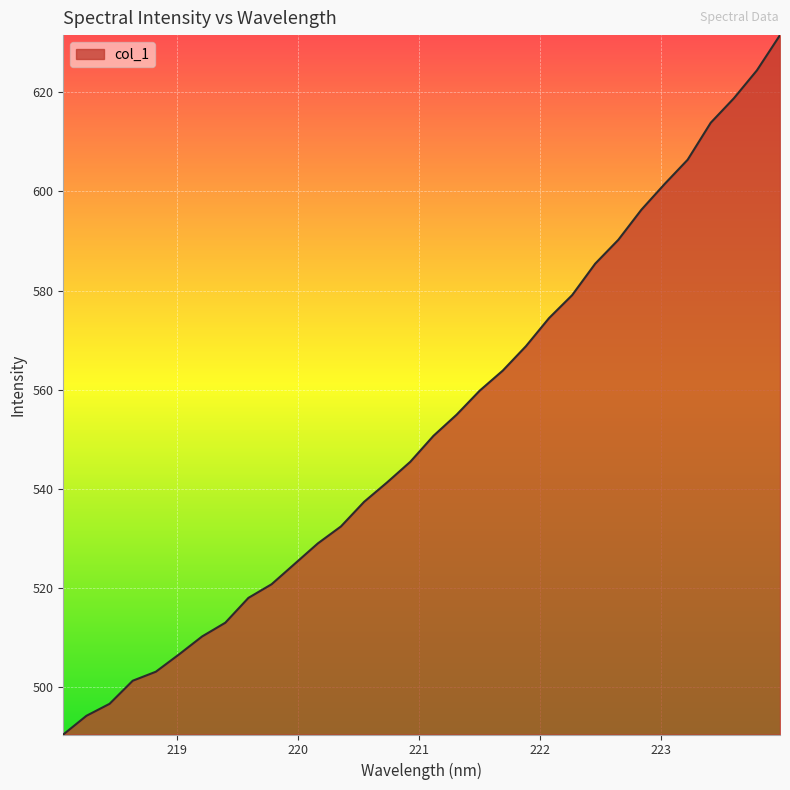

What is the smallest value displayed?

490.5